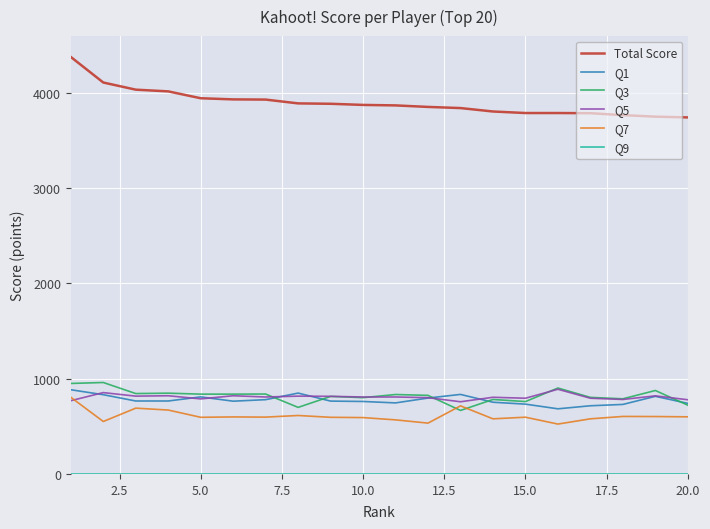

Which series has the largest range (max minus min)?

Total Score